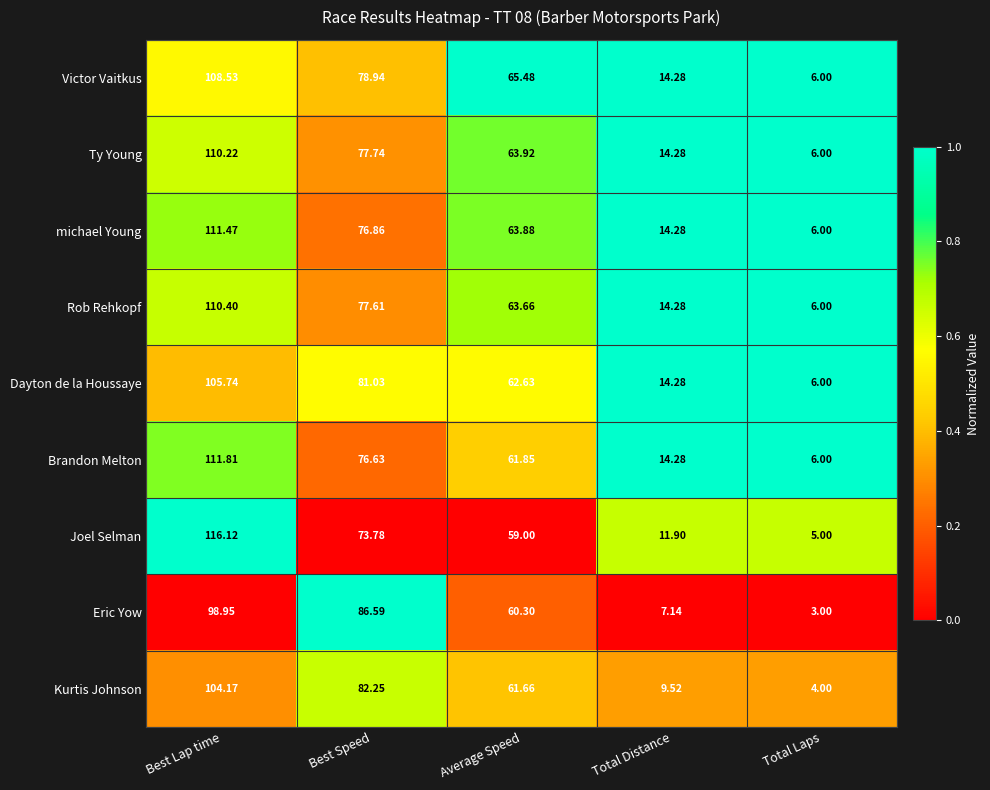

Which series has the widest spread of values?

Joel Selman